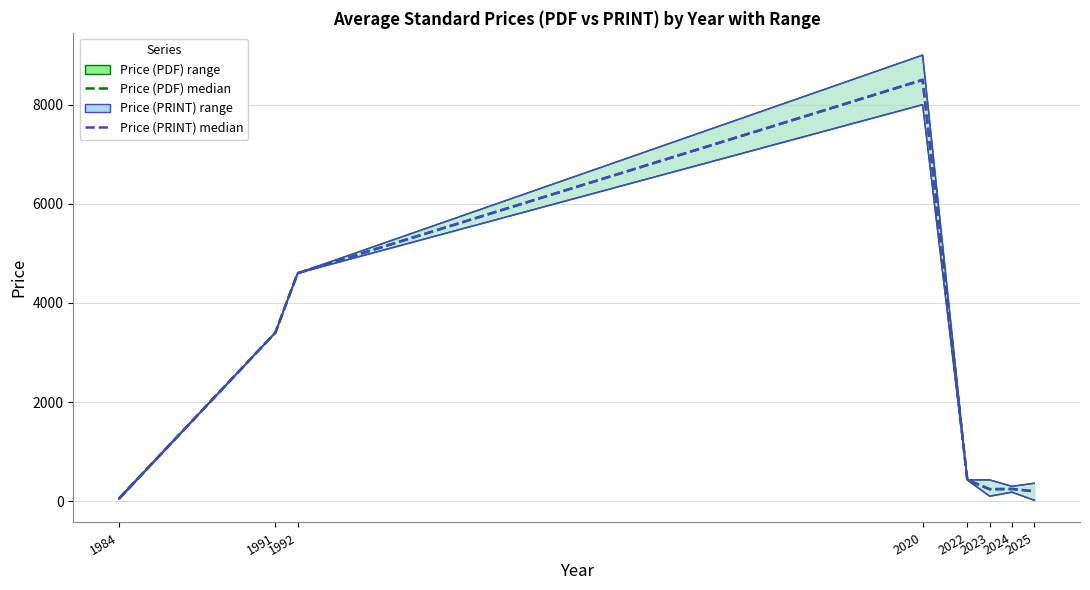

True or false: Price (PDF) has more than 0 interior local peaks.

True